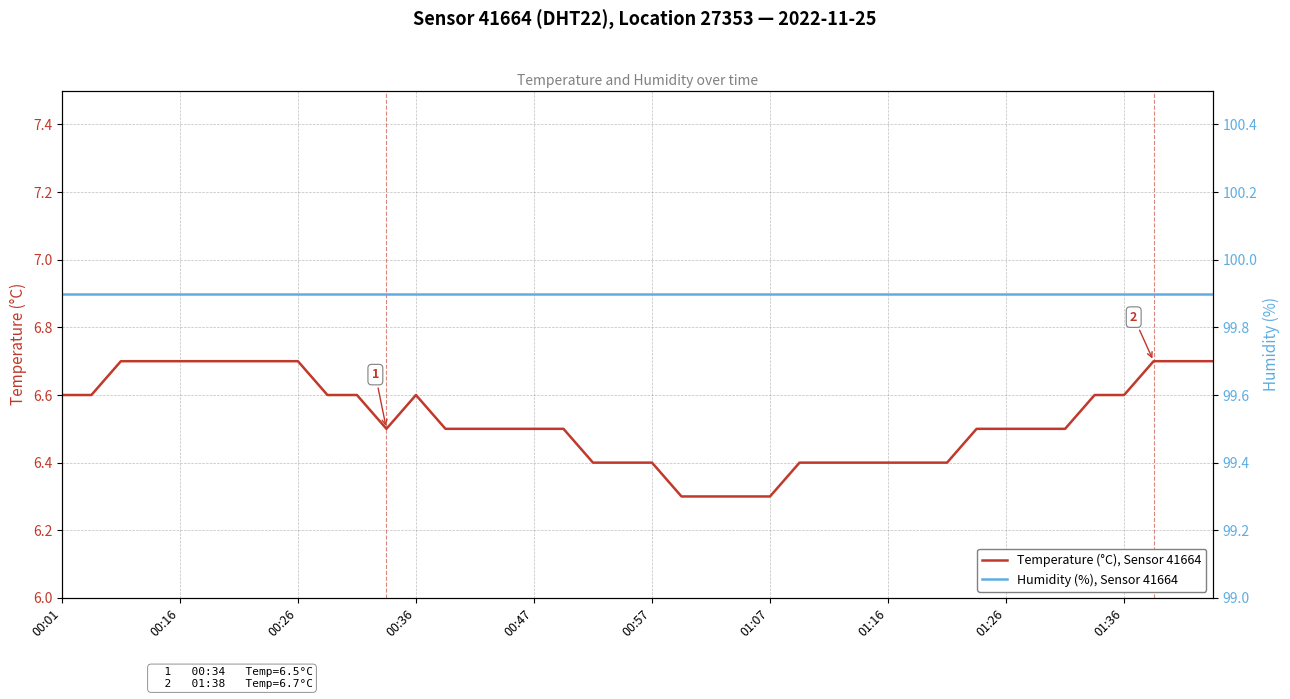

The value of Temperature (°C), Sensor 41664 at 00:16 is 6.7. True or false?

True